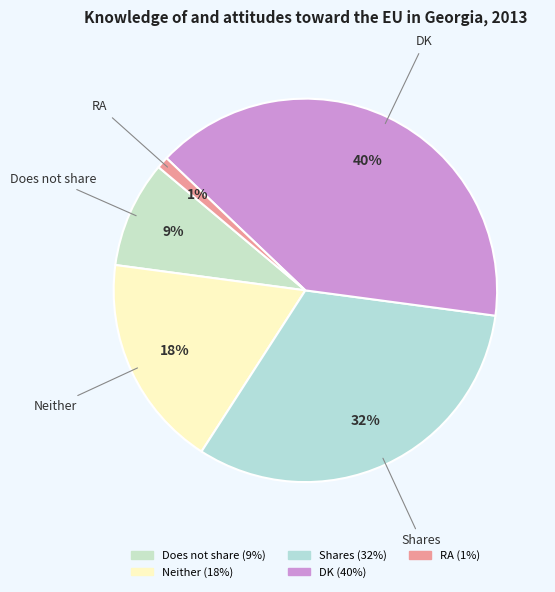

Which has a higher value, DK or Shares?

DK